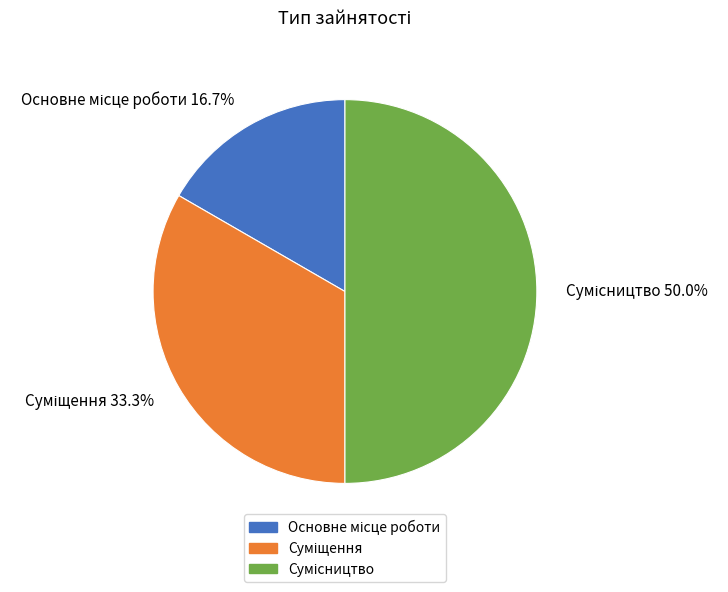

Is Суміщення the majority of the pie?

No